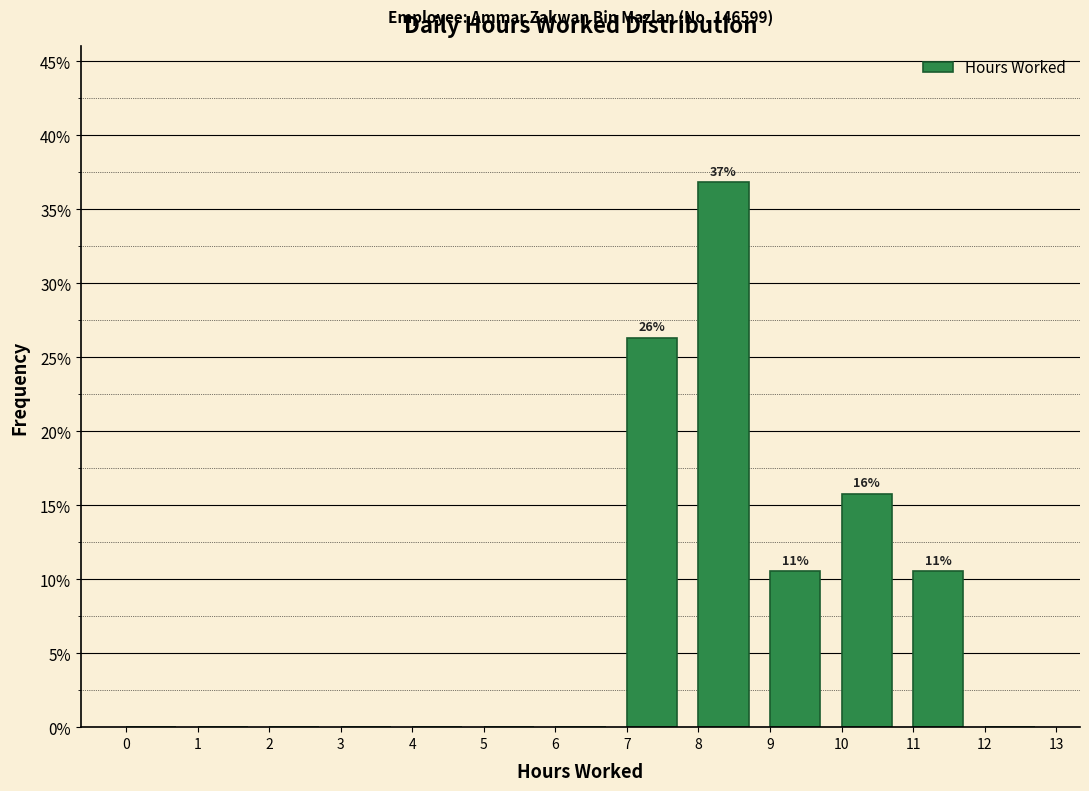

Over which range of the x-axis is the bar tallest?

8 to 9